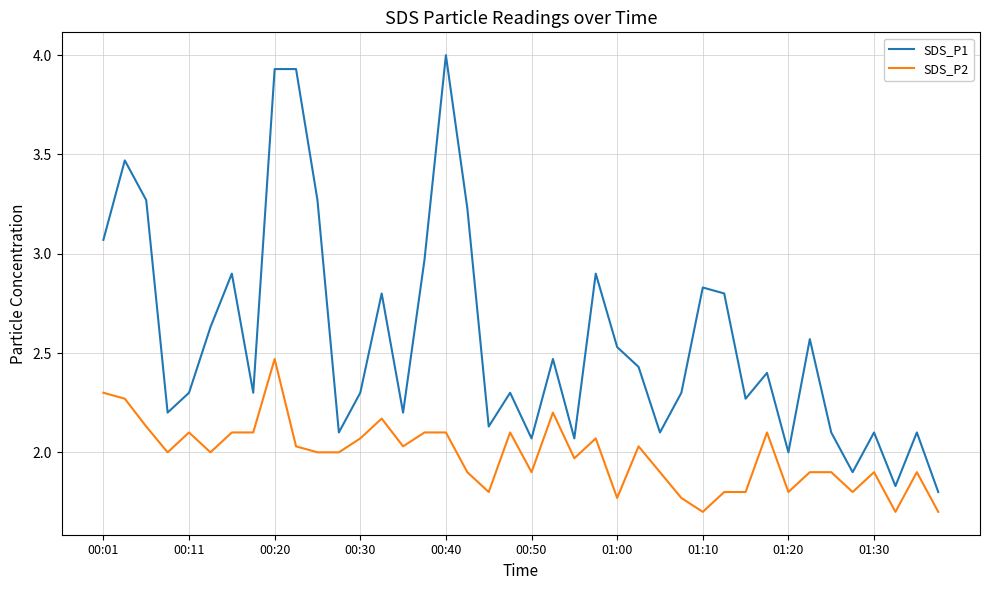

What is the maximum value shown in the chart?

4.0